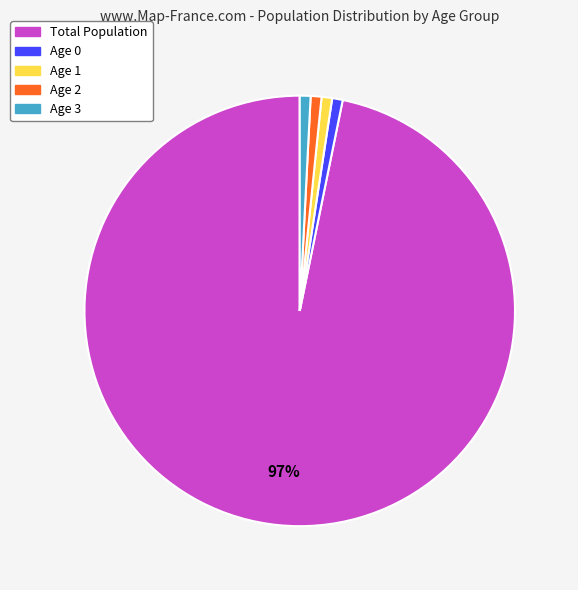

To the nearest percent, what portion does Age 3 represent?

1%